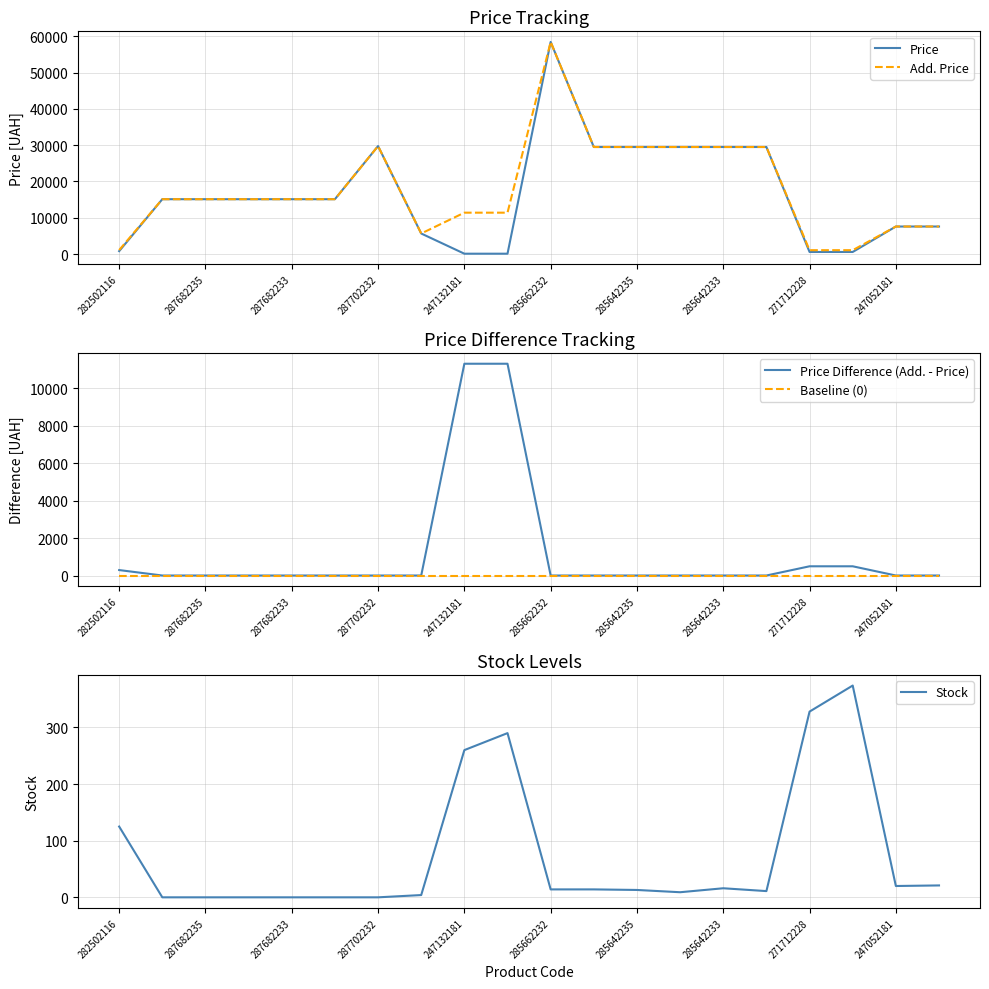

Is it true that Add. Price equals 47807.1 at 285642233?

False